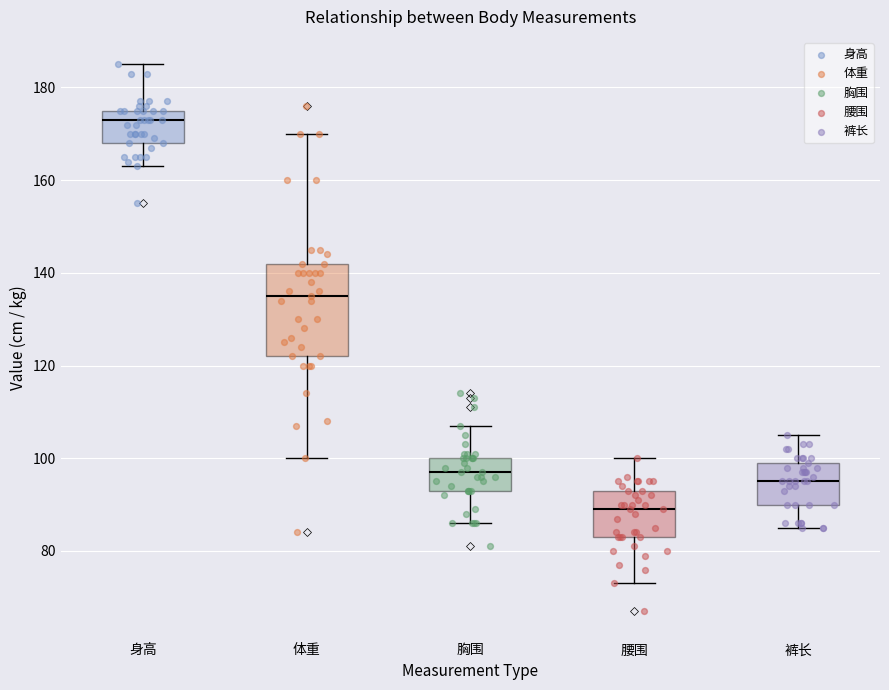

Which box has the highest median line?

身高